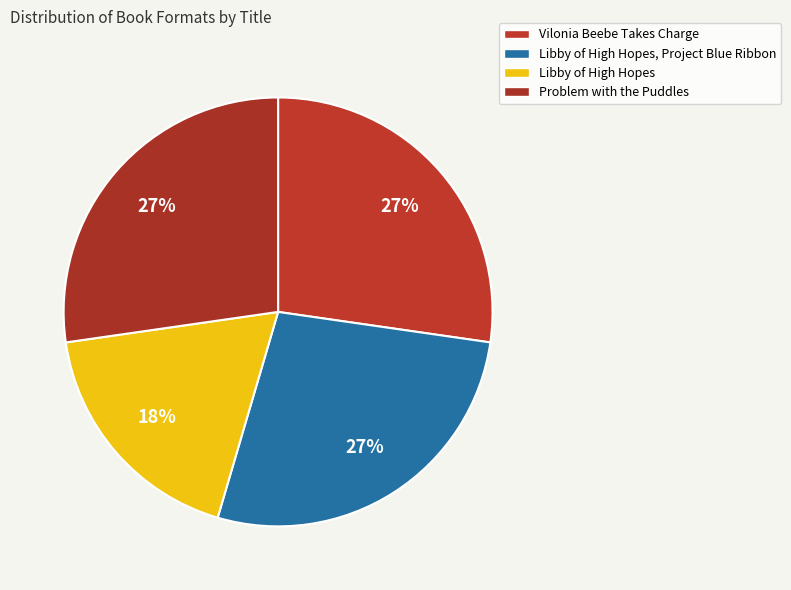

Which slice is the largest?

Vilonia Beebe Takes Charge